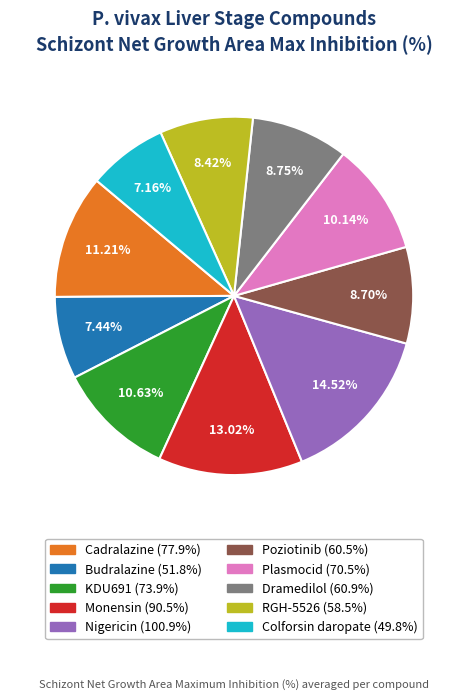

The Dramedilol slice represents 1% of the pie. True or false?

False